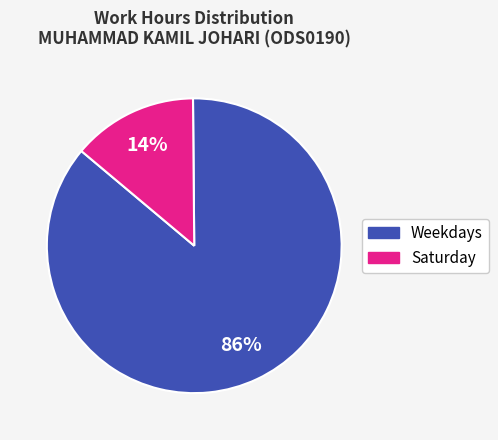

To the nearest percent, what is the difference between the largest and smallest slice percentages?

72%